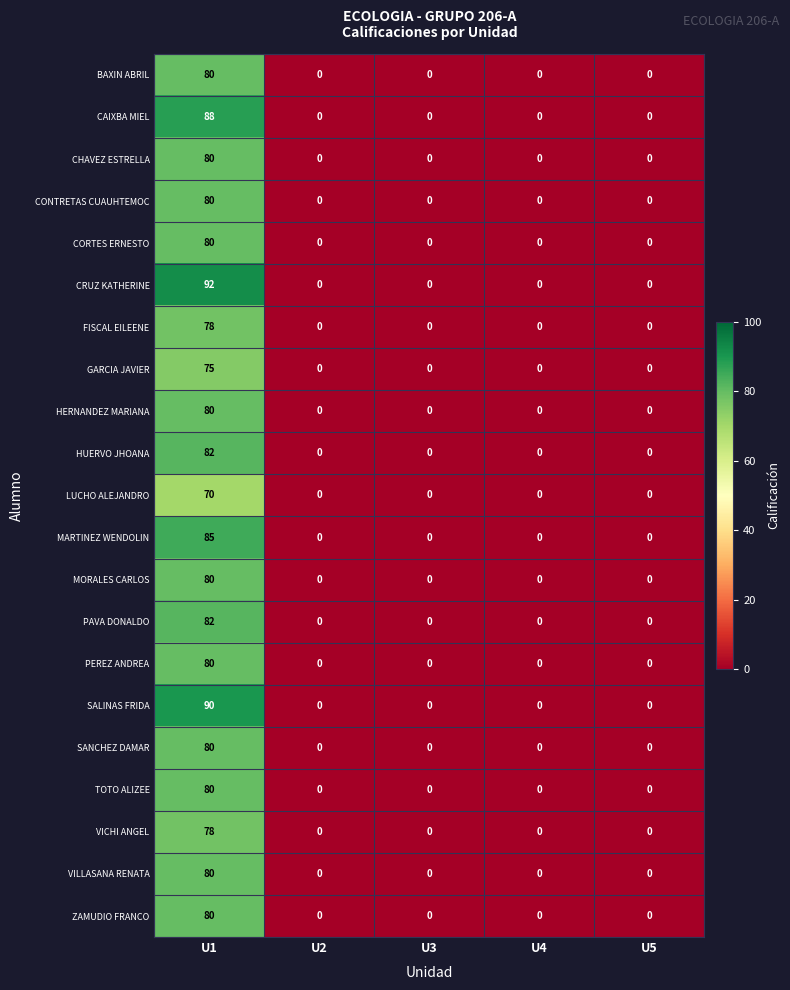

At which category is the sum across all series the highest?

U1